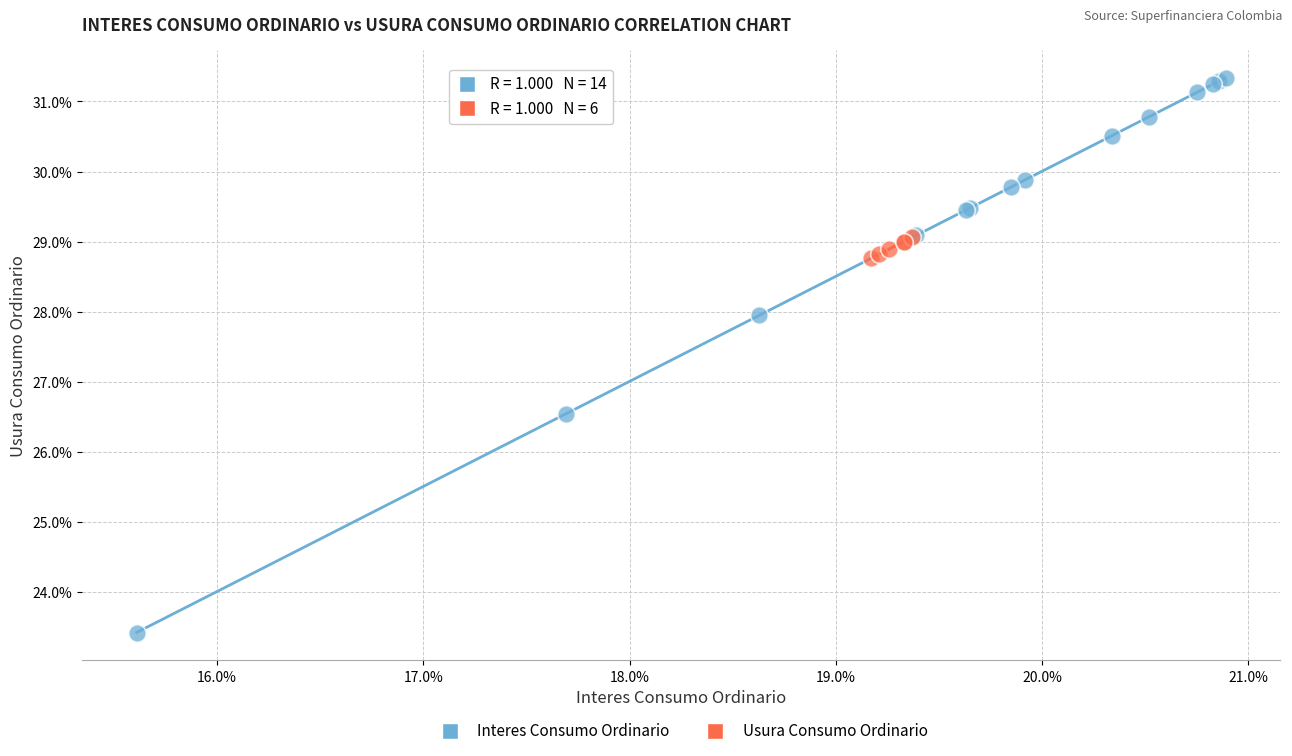

What are all the series names shown in the legend?

Interes Consumo Ordinario, Usura Consumo Ordinario